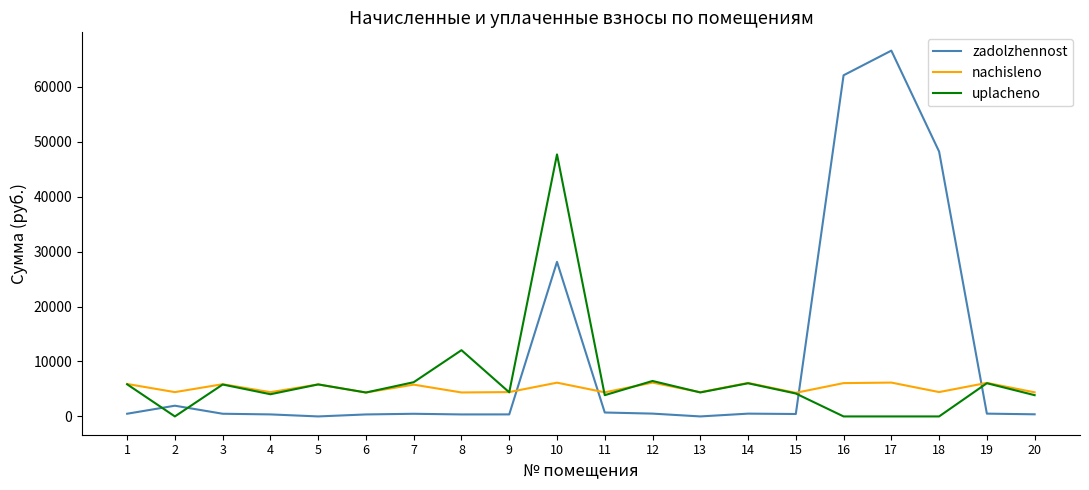

What is the average value of the uplacheno series?

6550.2